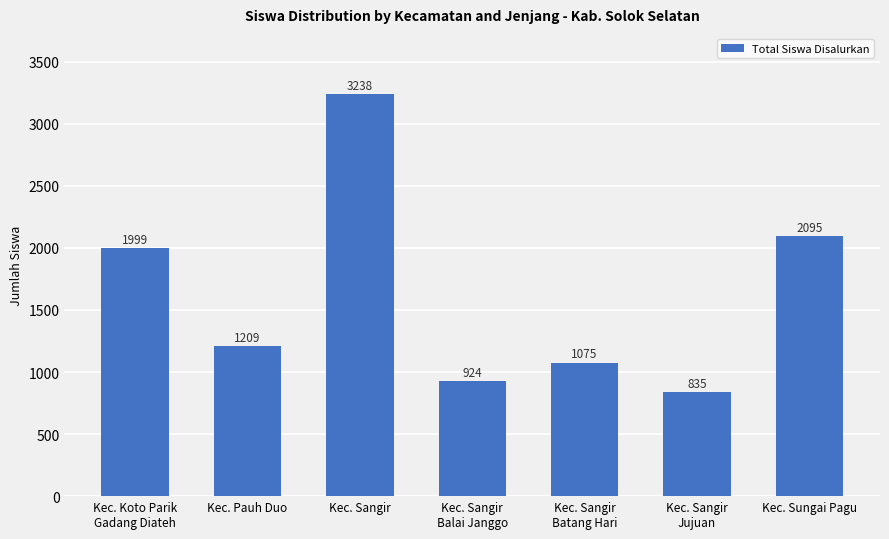

List the labels in order of value, largest first.

Kec. Sangir, Kec. Sungai Pagu, Kec. Koto Parik
Gadang Diateh, Kec. Pauh Duo, Kec. Sangir
Batang Hari, Kec. Sangir
Balai Janggo, Kec. Sangir
Jujuan